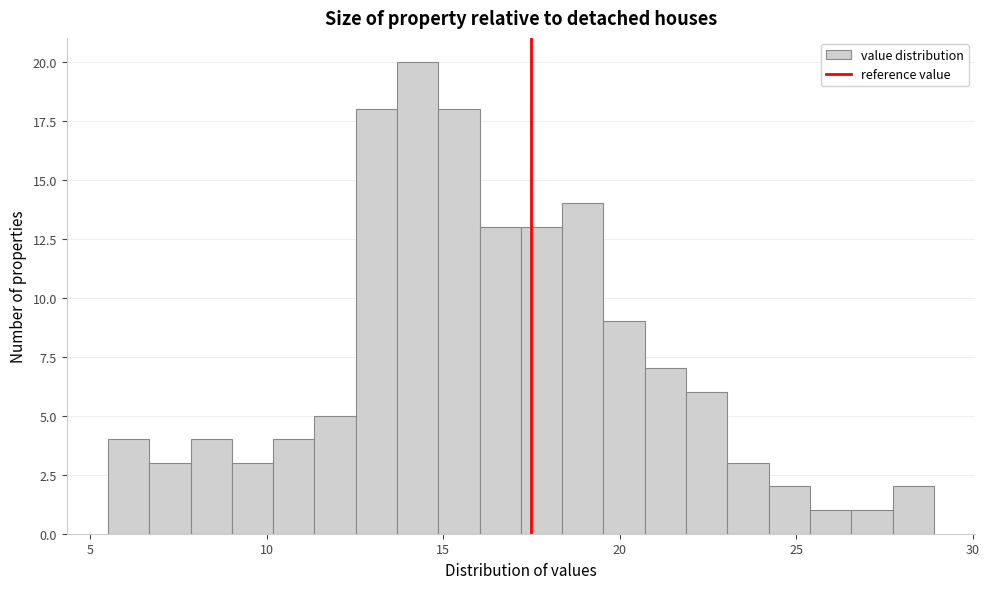

Around what value on the x-axis is the tallest bar? Give the approximate position of its centre, as read against the axis.

14.5